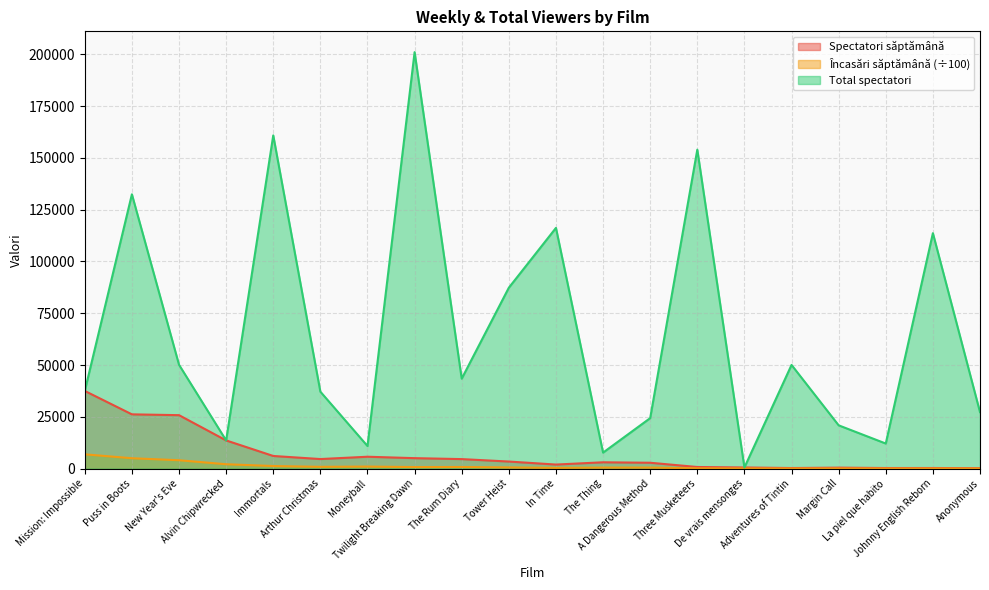

Is the value of Total spectatori at Tower Heist greater than the value of Spectatori săptămână at Johnny English Reborn?

Yes